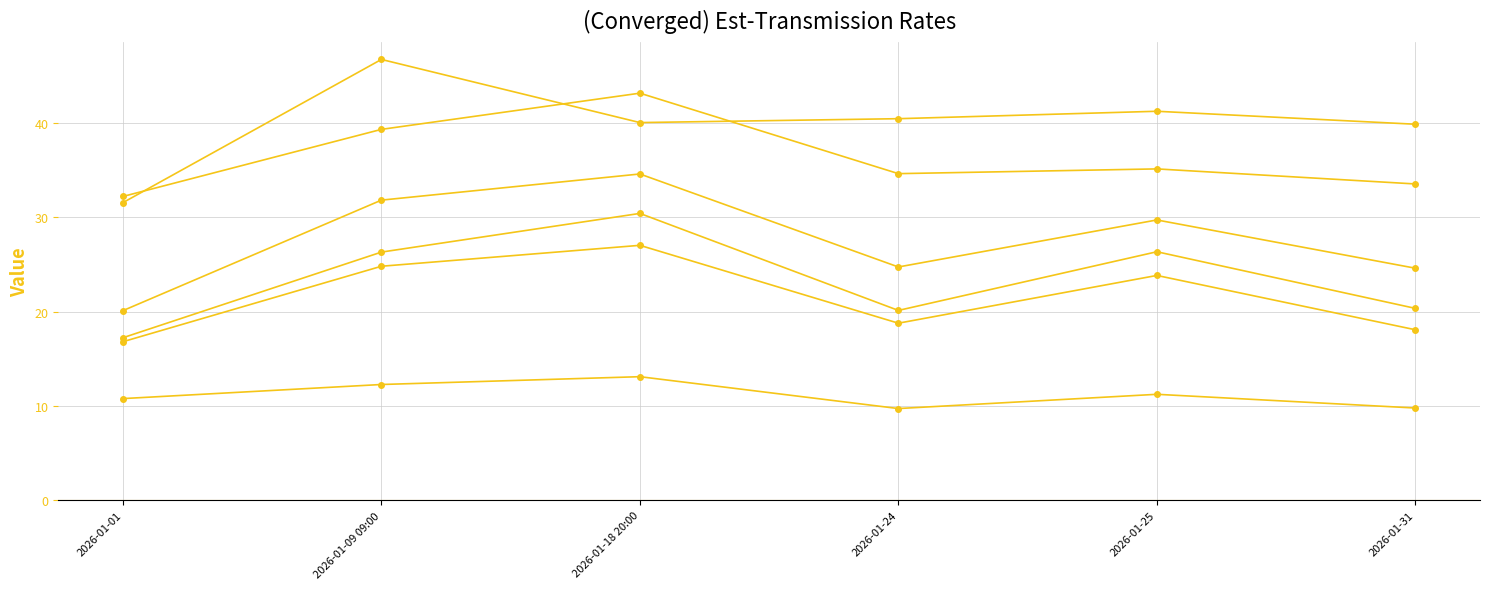

How many categories are shown in the chart?

6